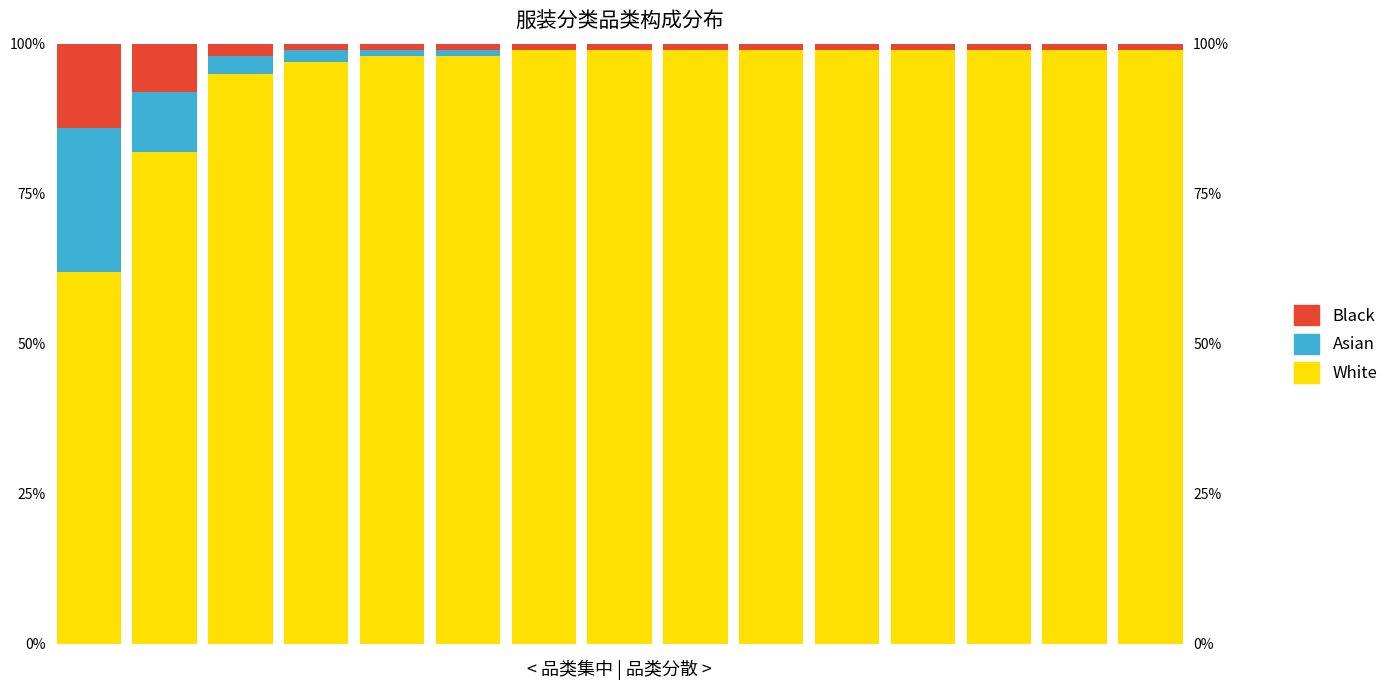

What value does the White series have at 2, to the nearest 5?

95